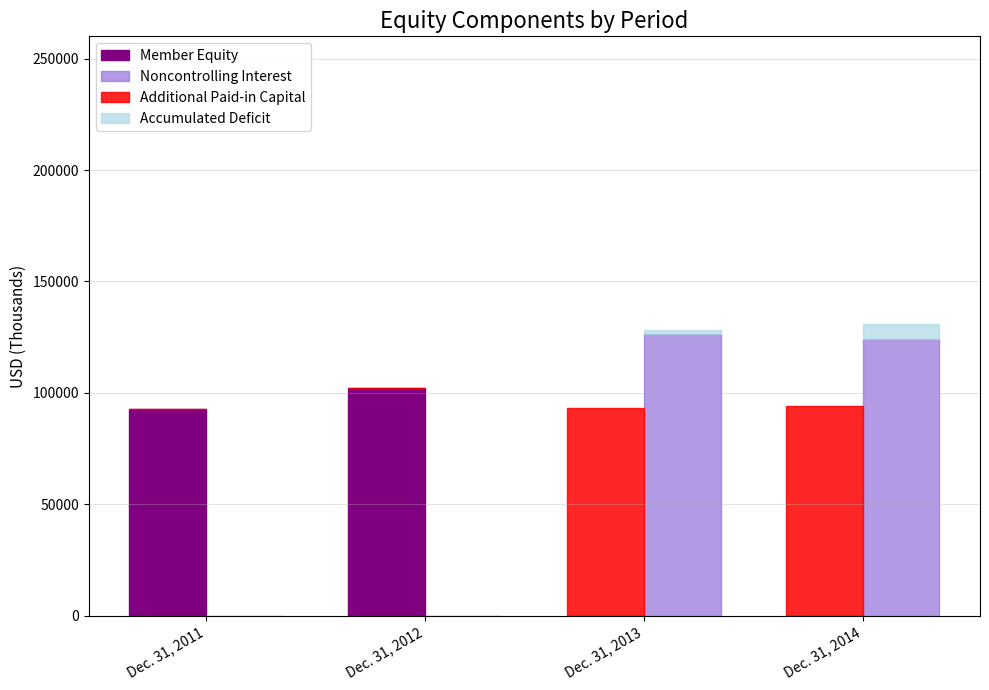

Where does the Additional Paid-in Capital series first go above 93117?

Dec. 31, 2014